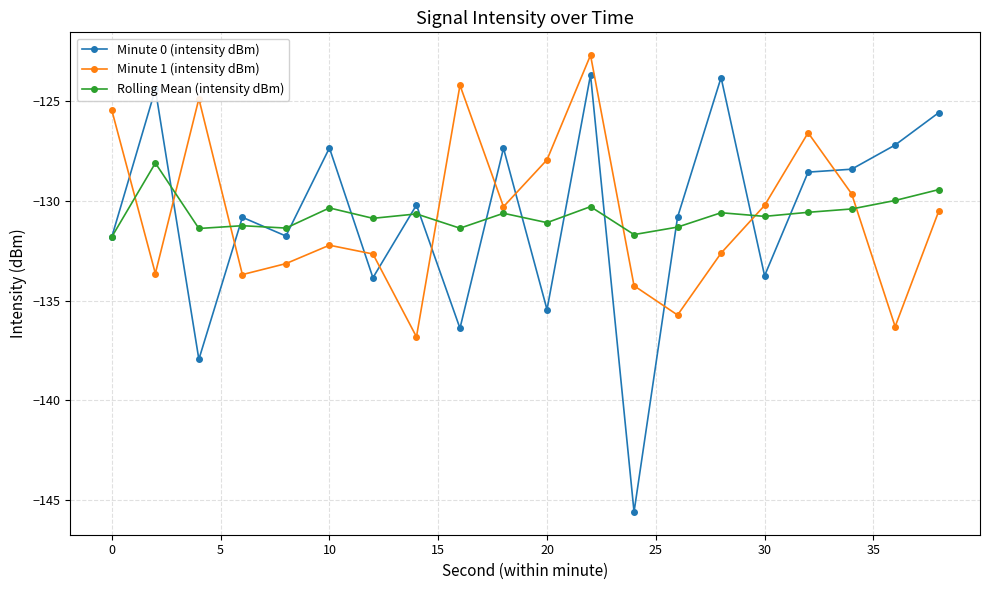

Which series has the largest range (max minus min)?

Minute 0 (intensity dBm)